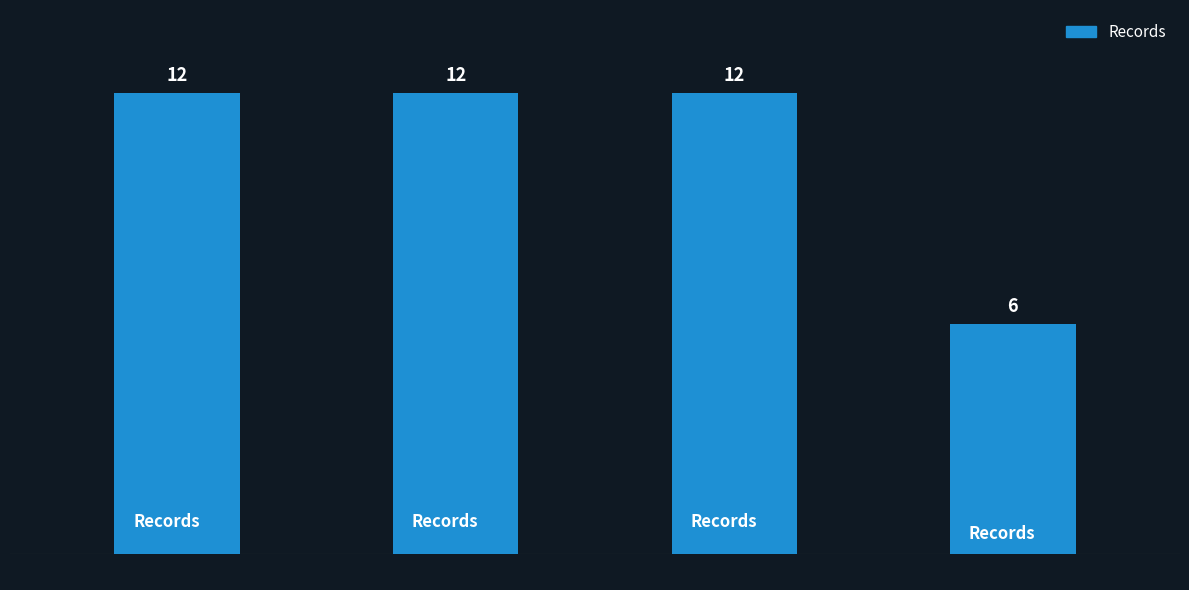

What is the sum of the values at LXIII and LXII?

18